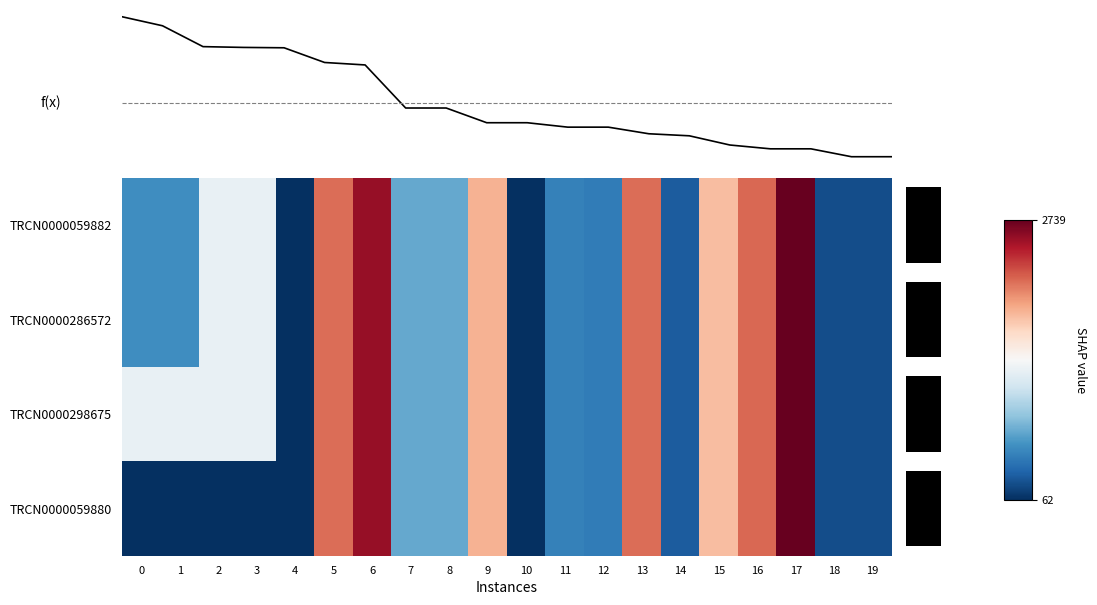

How many categories are shown in the chart?

20